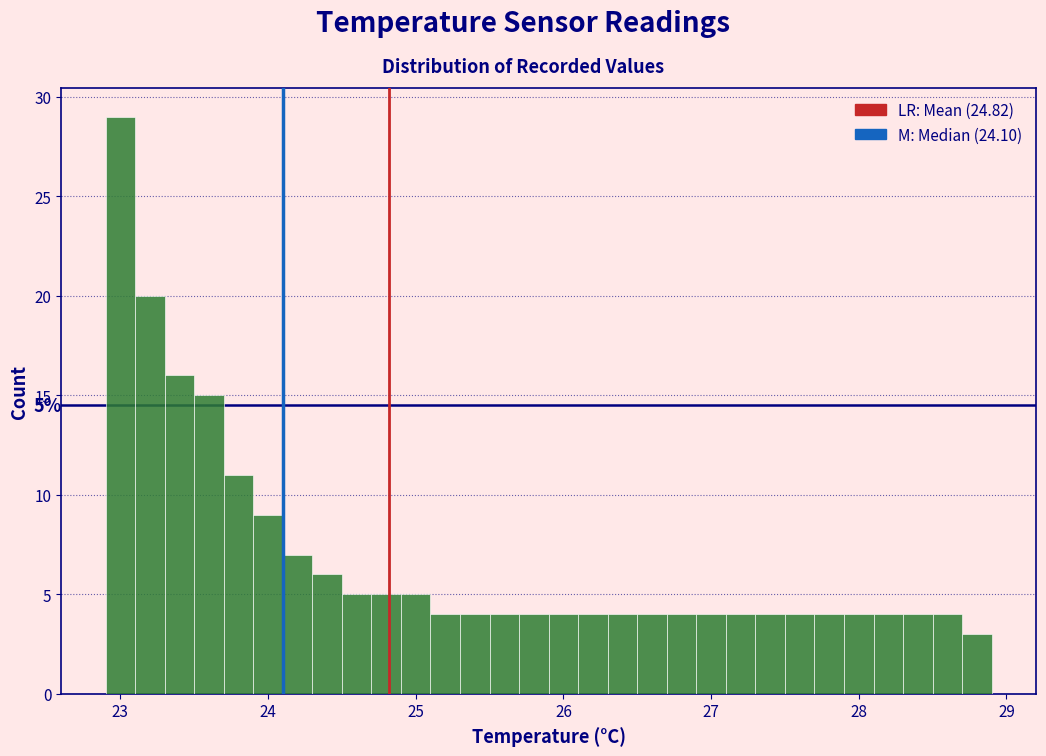

Read against the x-axis, roughly where is the centre of the tallest bar?

23.0